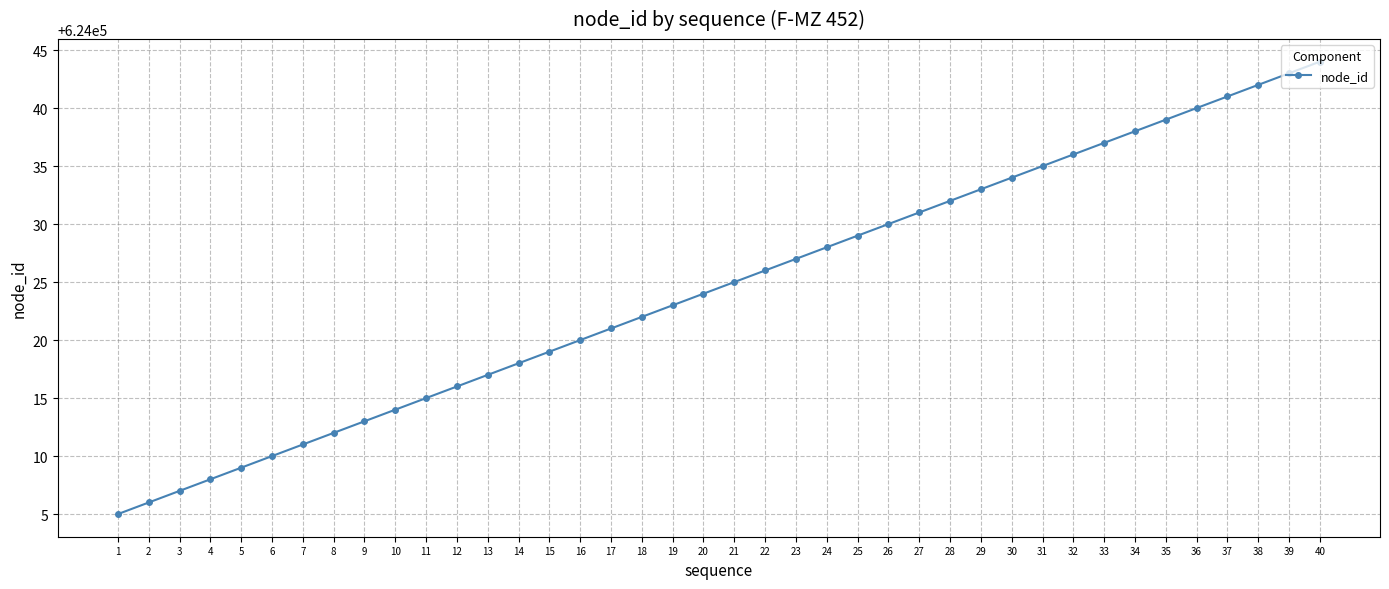

What value does the data have at 3?

624007